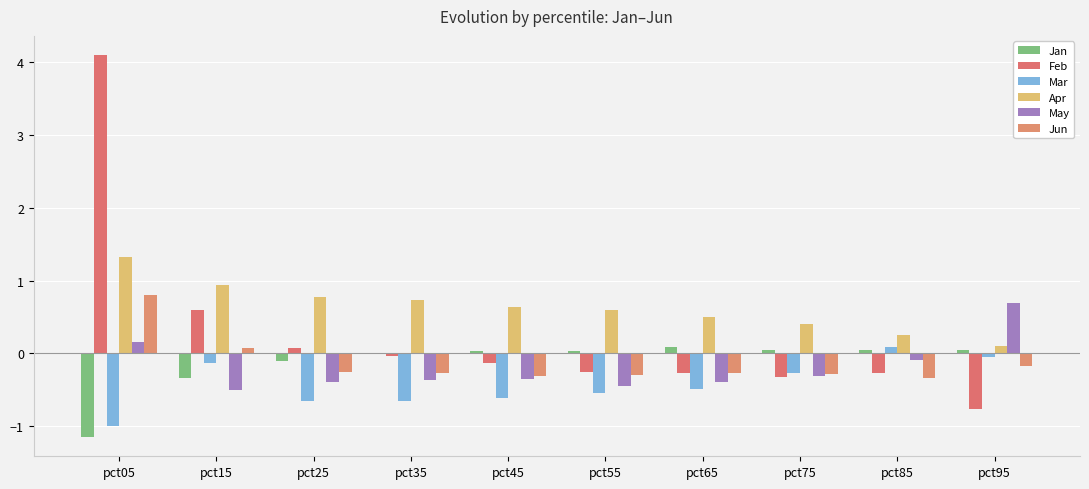

How many groups of bars are there?

10